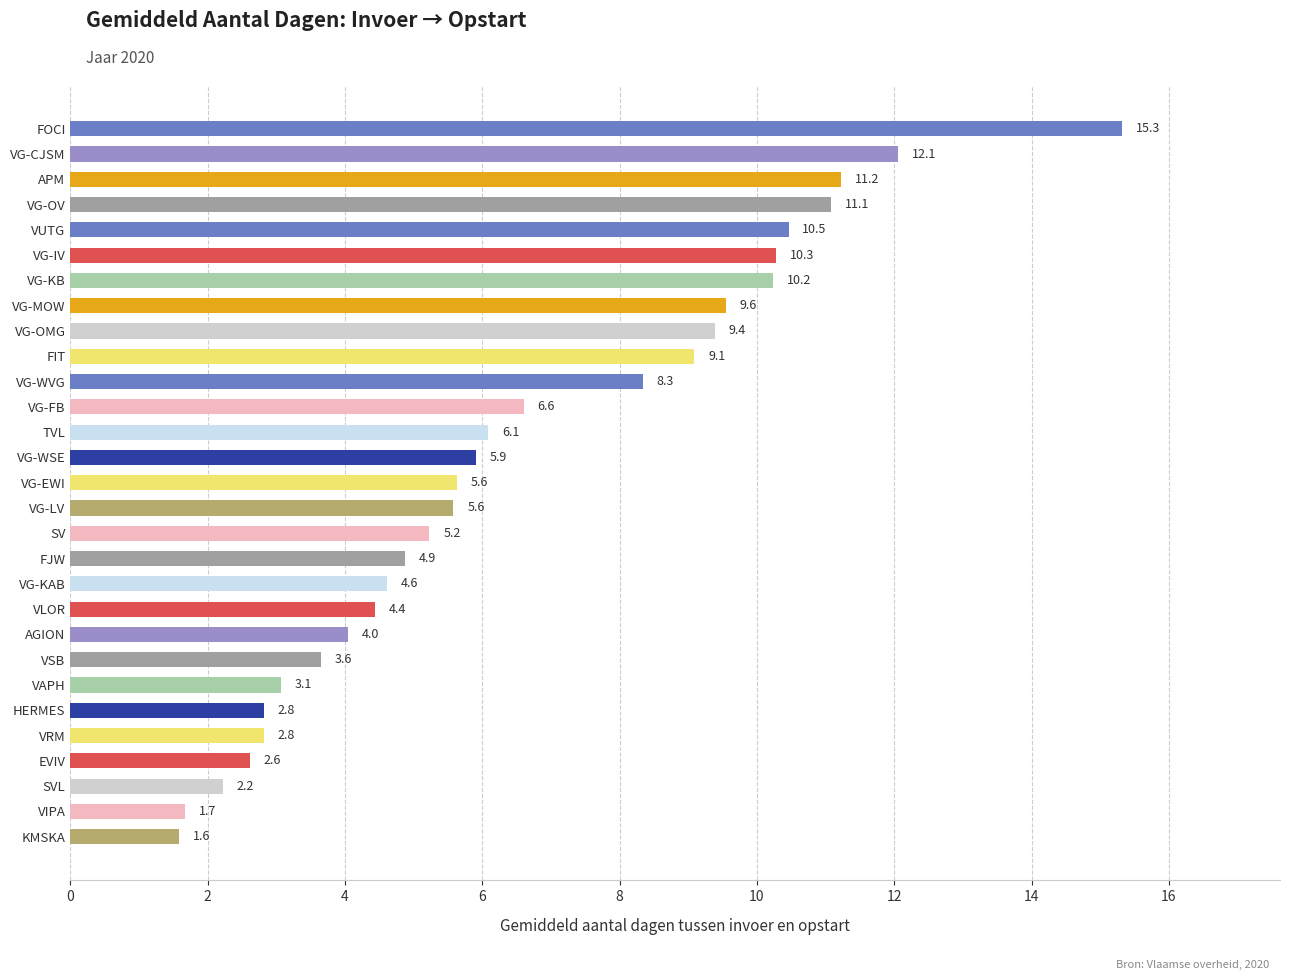

At which label is the value closest to 8?

VG-WVG